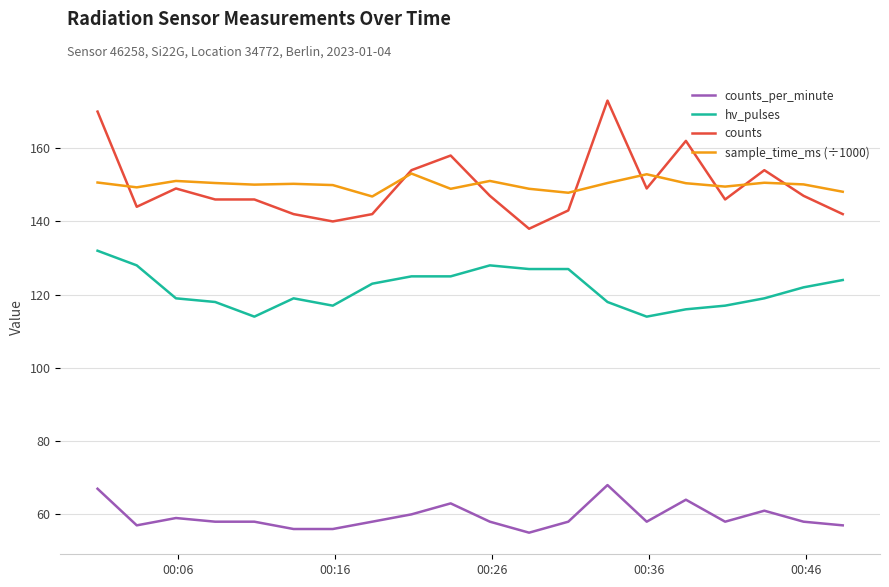

What are all the series names shown in the legend?

counts_per_minute, hv_pulses, counts, sample_time_ms (÷1000)